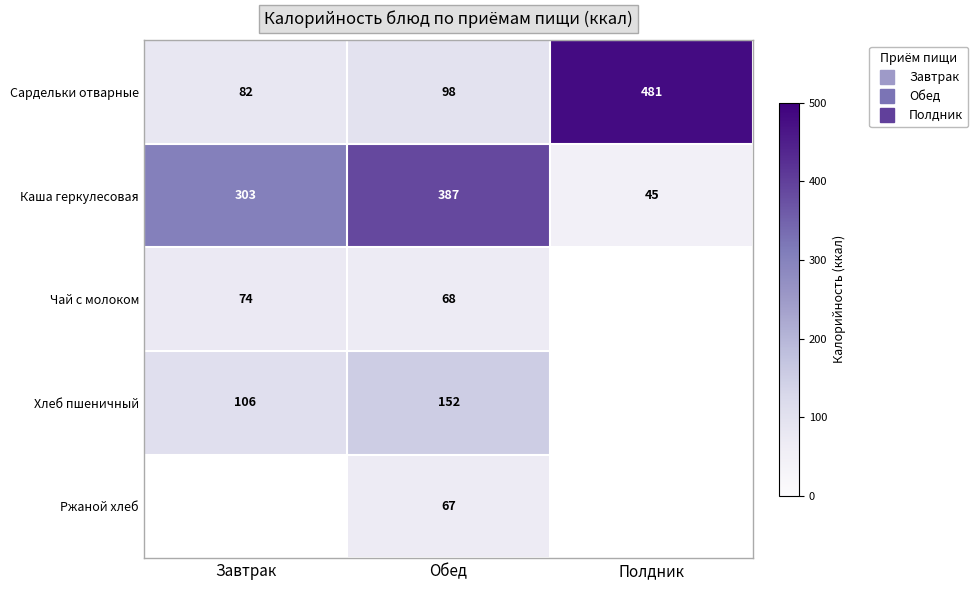

Count the number of data series in this chart.

5